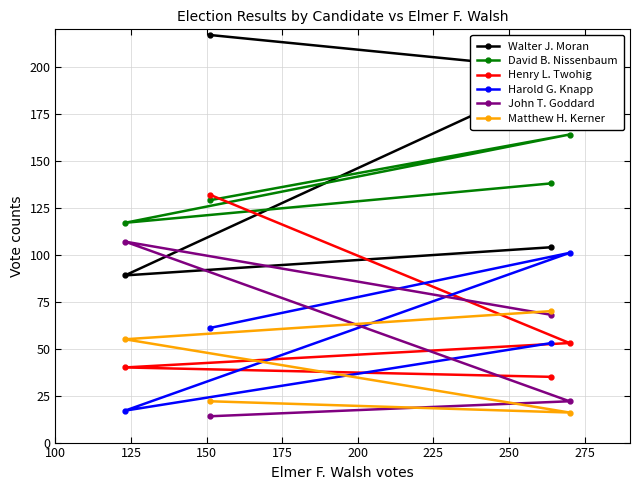

Reading right to left, what are all the values shown in this chart?

Walter J. Moran: 198	104	217	89
David B. Nissenbaum: 164	138	129	117
Henry L. Twohig: 53	35	132	40
Harold G. Knapp: 101	53	61	17
John T. Goddard: 22	68	14	107
Matthew H. Kerner: 16	70	22	55